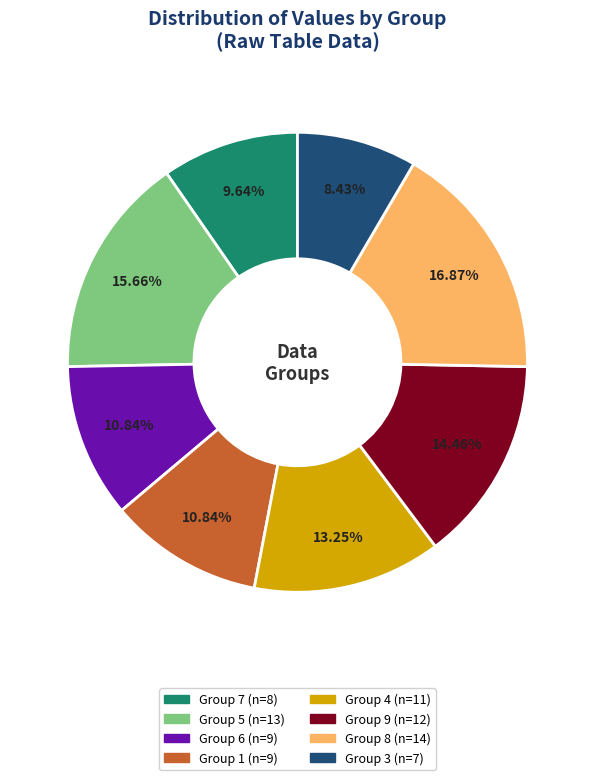

Is there any slice that represents more than half of the pie?

No